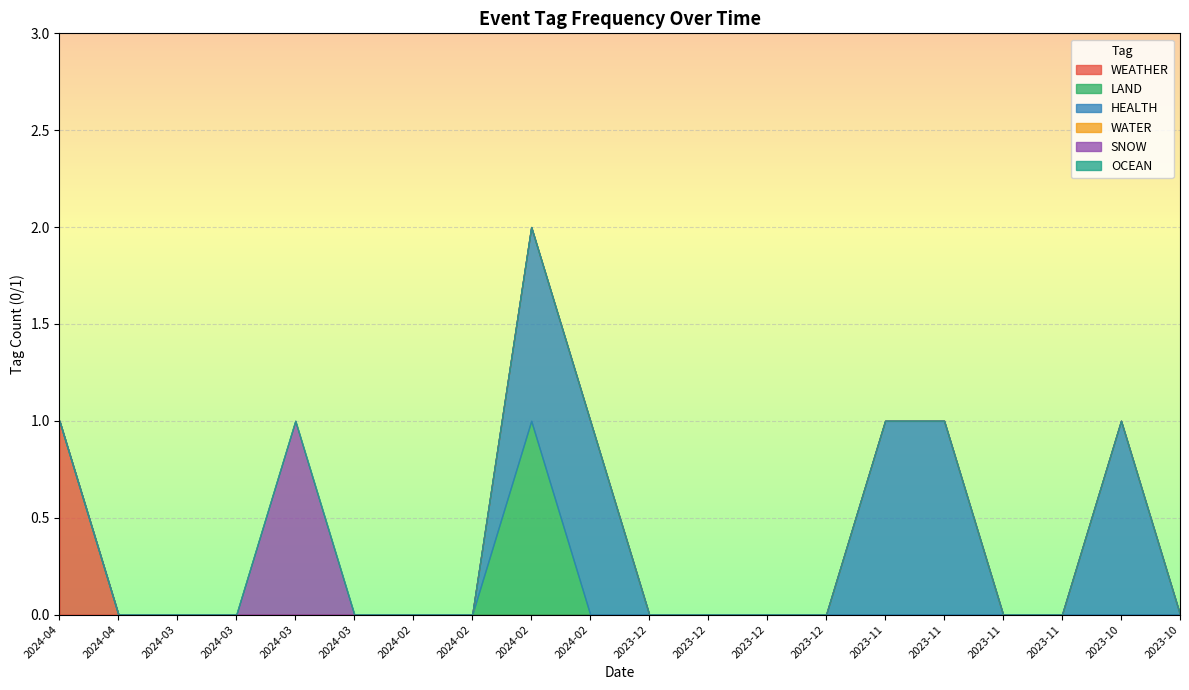

True or false: SNOW and LAND intersect in this chart.

False